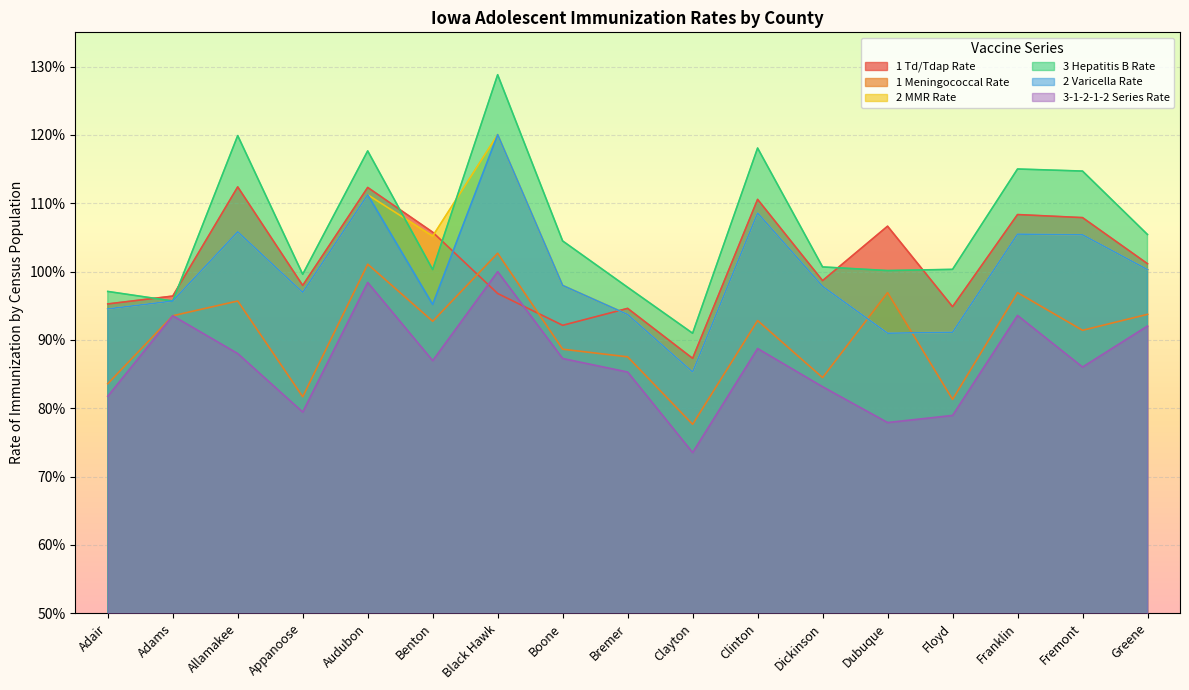

True or false: 2 MMR Rate has more than 2 interior local peaks.

True